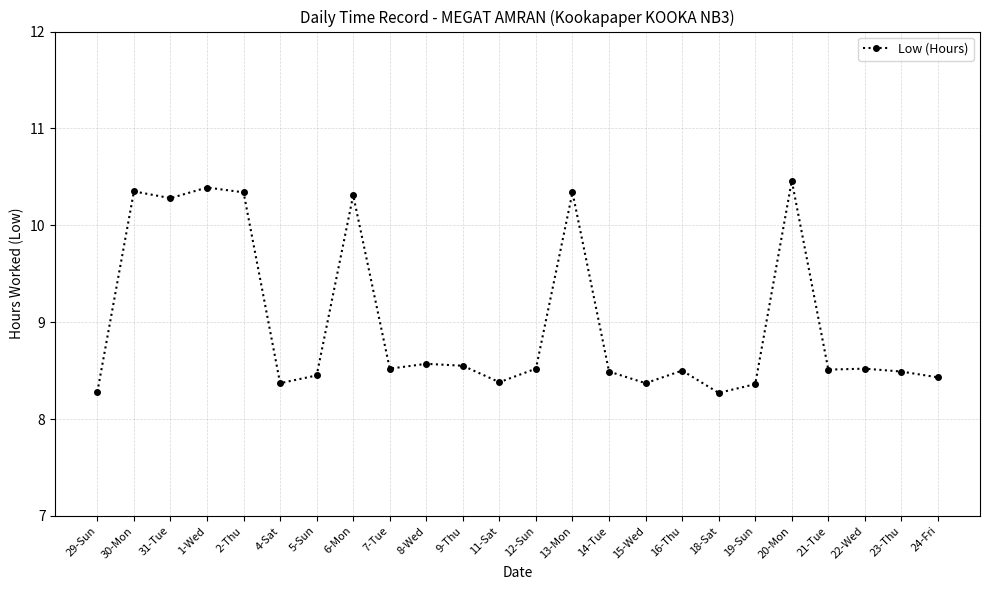

What is the label of the 15th point from the left?

14-Tue